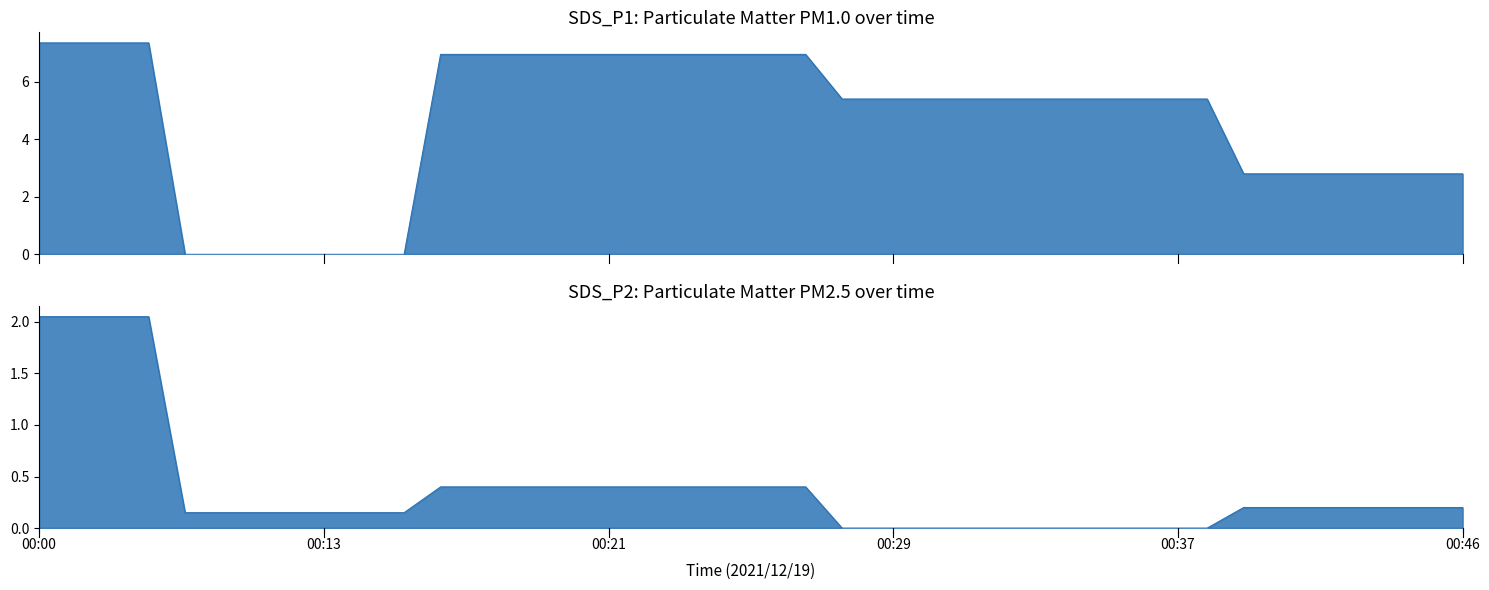

Rank the series at 00:18 from lowest to highest value.

SDS_P2, SDS_P1